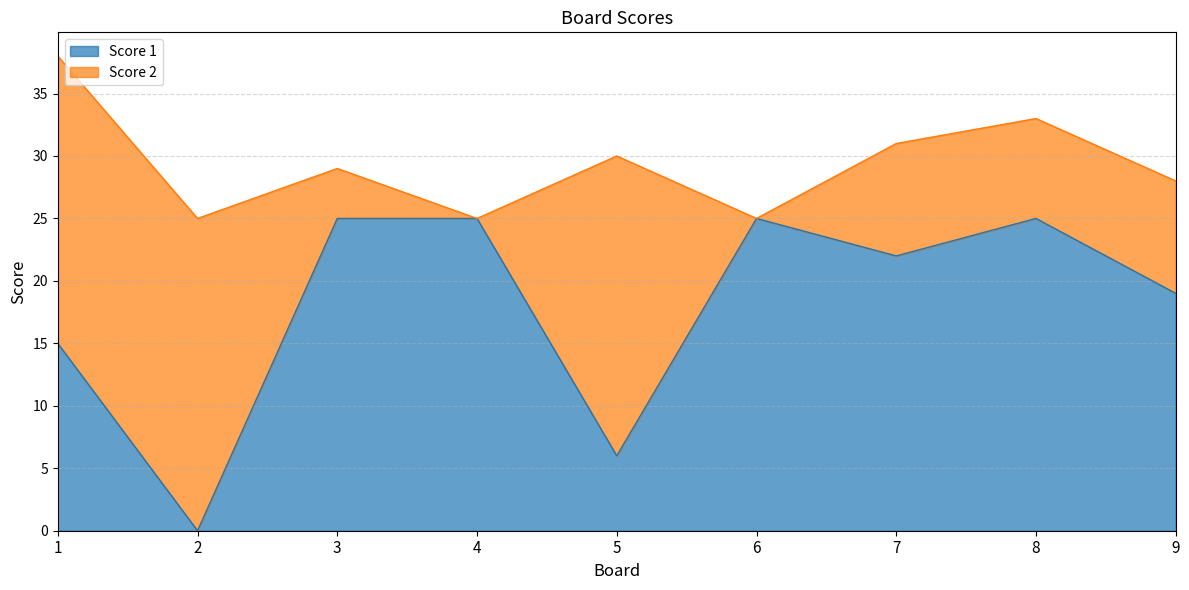

The value at 5 is 9. True or false?

False